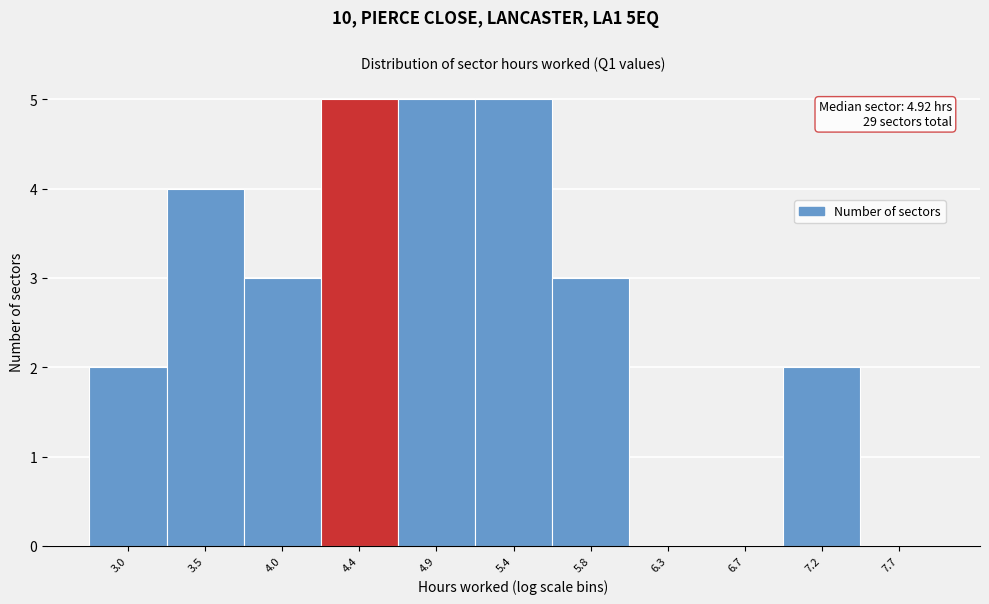

Reading left to right, list all the values displayed in this chart.

3.0=2	3.5=4	4.0=3	4.4=5	4.9=5	5.4=5	5.8=3	6.3=0	6.7=0	7.2=2	7.7=0